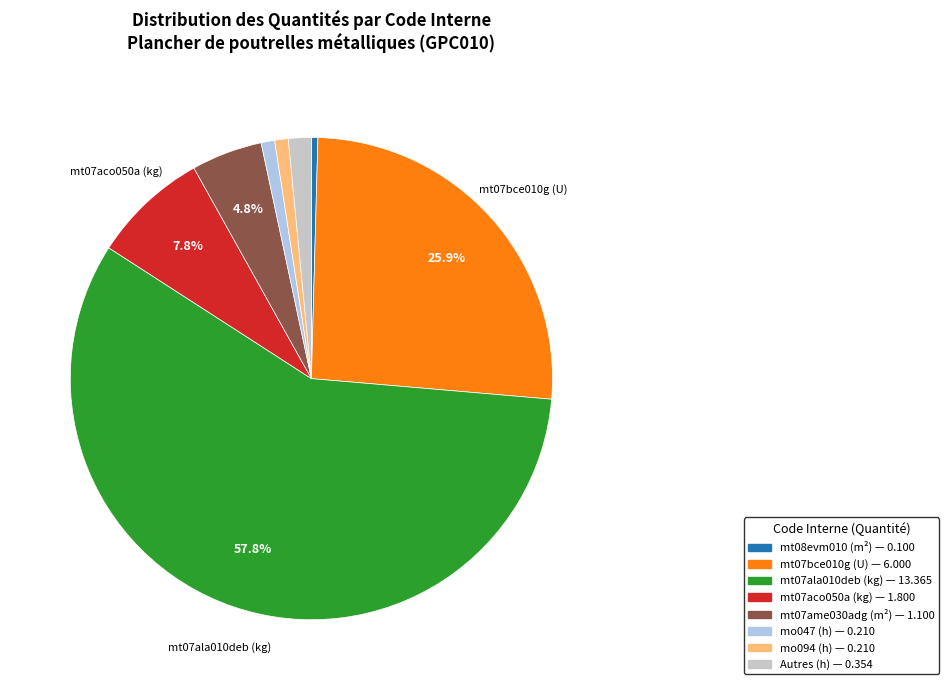

Is there any slice that represents more than half of the pie?

Yes